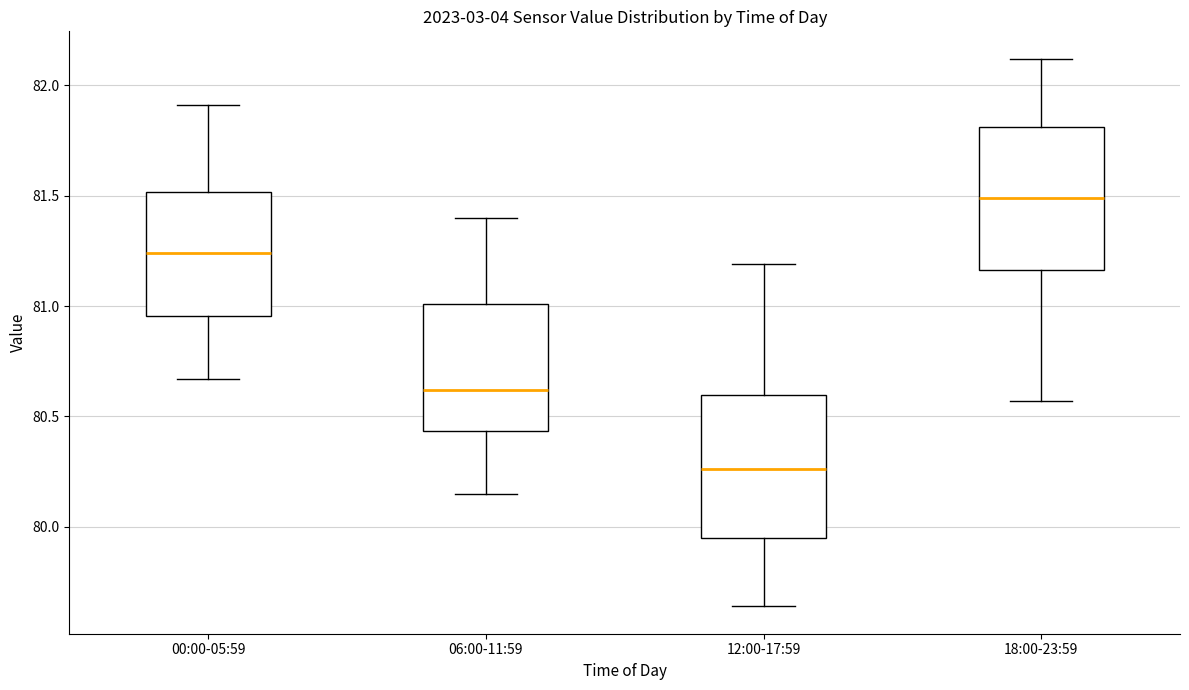

Where does the median line of the box for 00:00-05:59 sit on the y-axis? The values are not printed on the chart, so give them approximately, as read against the axis.

81.25